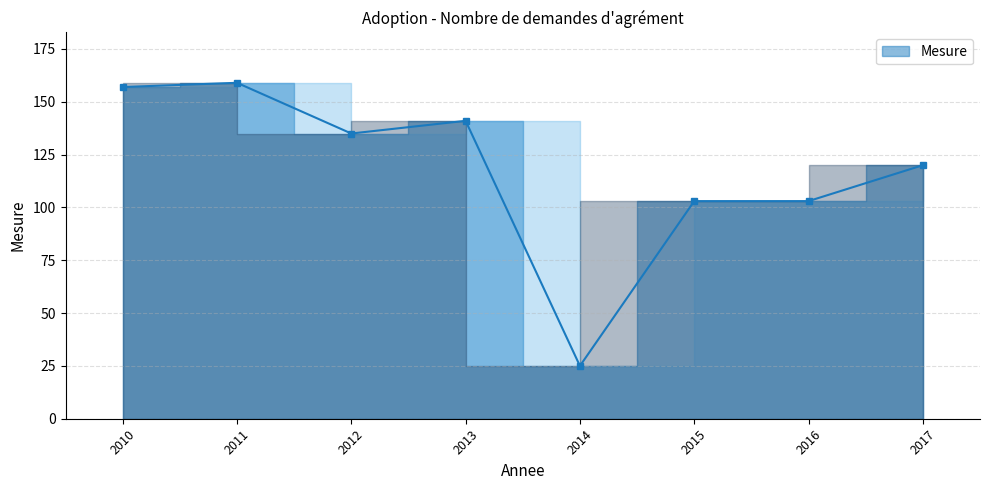

Reading left to right, transcribe all the data shown in this chart.

2010=157	2011=159	2012=135	2013=141	2014=25	2015=103	2016=103	2017=120